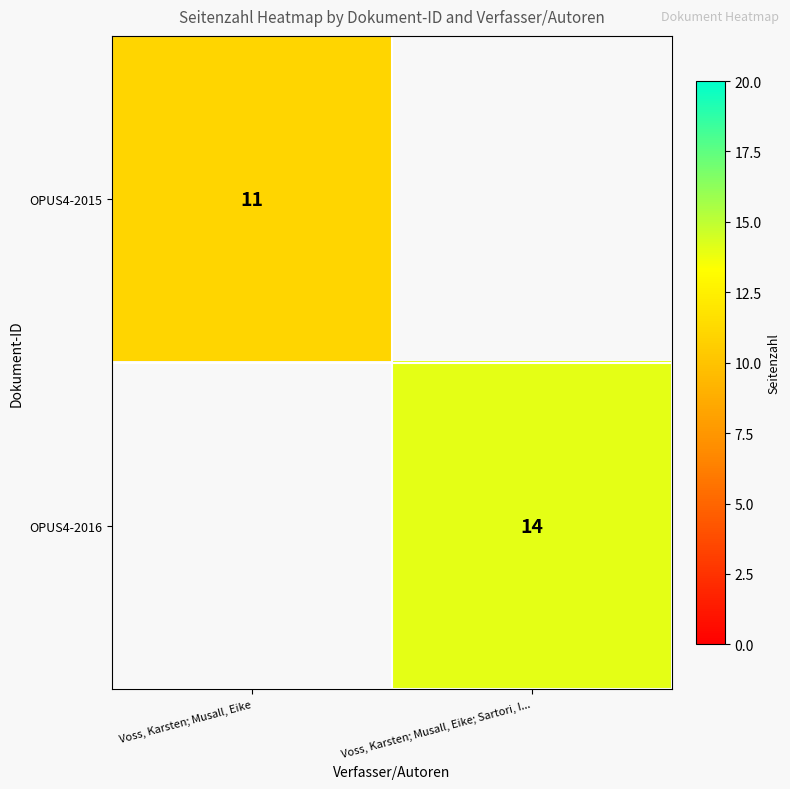

Is it true that OPUS4-2015 equals 17 at Voss, Karsten; Musall, Eike?

False